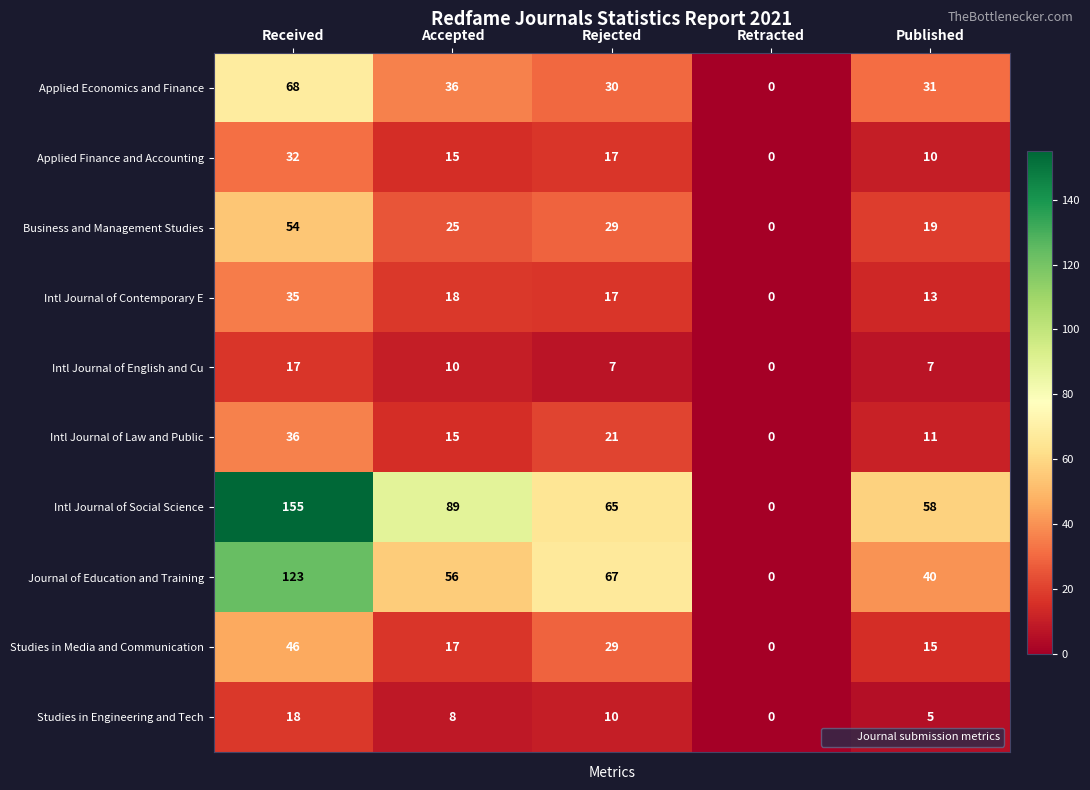

What is the sum of all Intl Journal of English and Cu values?

41